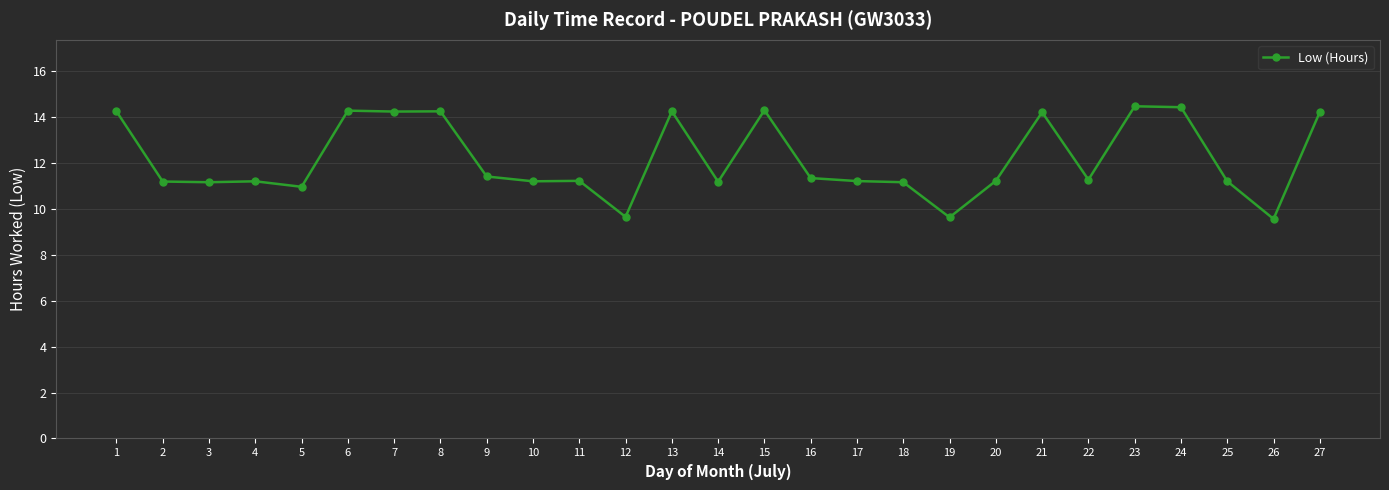

What is the average value?

12.2